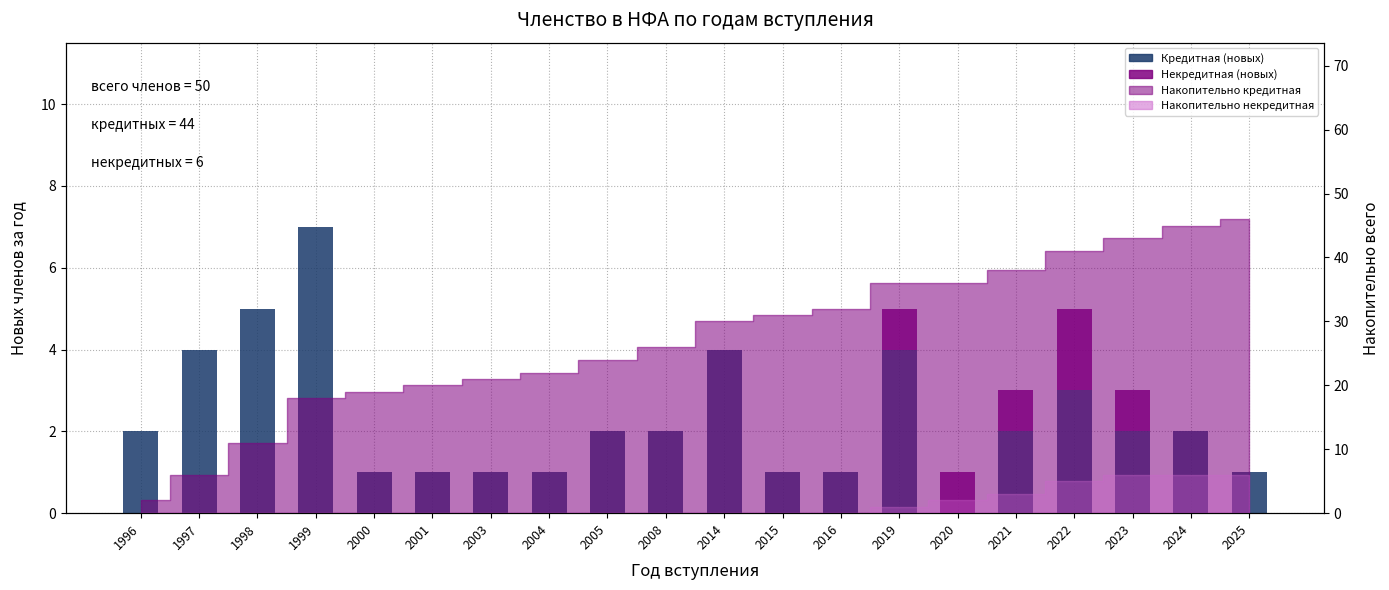

Which category has the highest value across all series?

1999